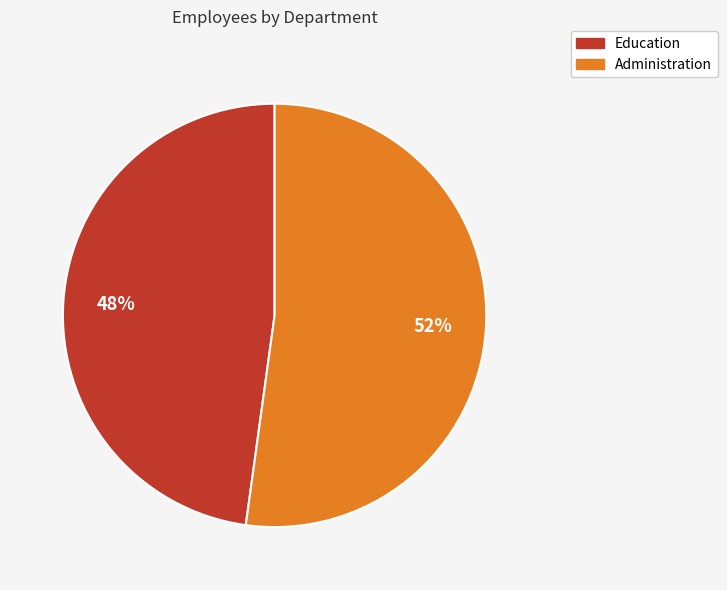

Is the sum of Administration and Education greater than half?

Yes